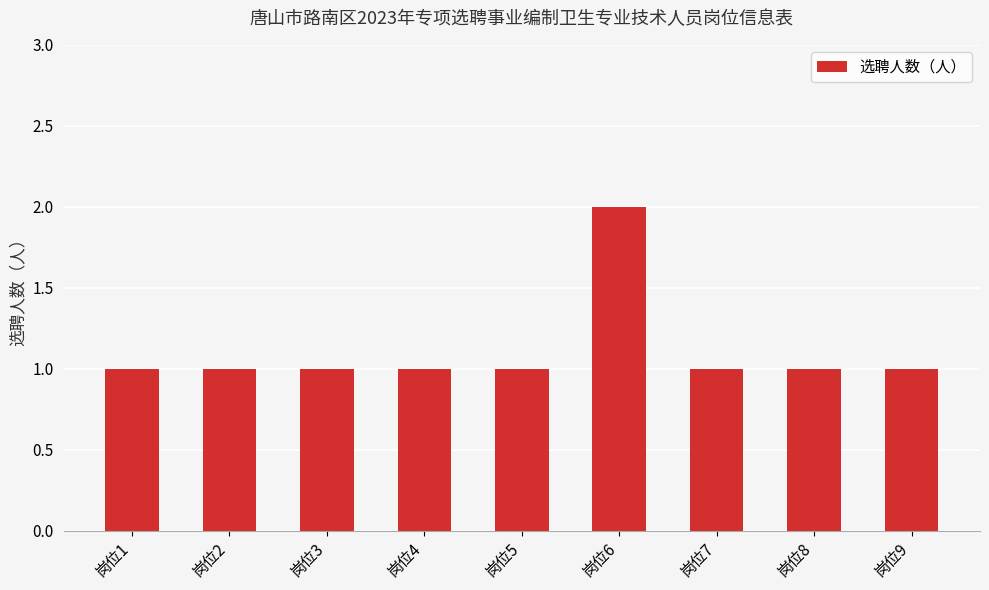

Read the value at 岗位8.

1